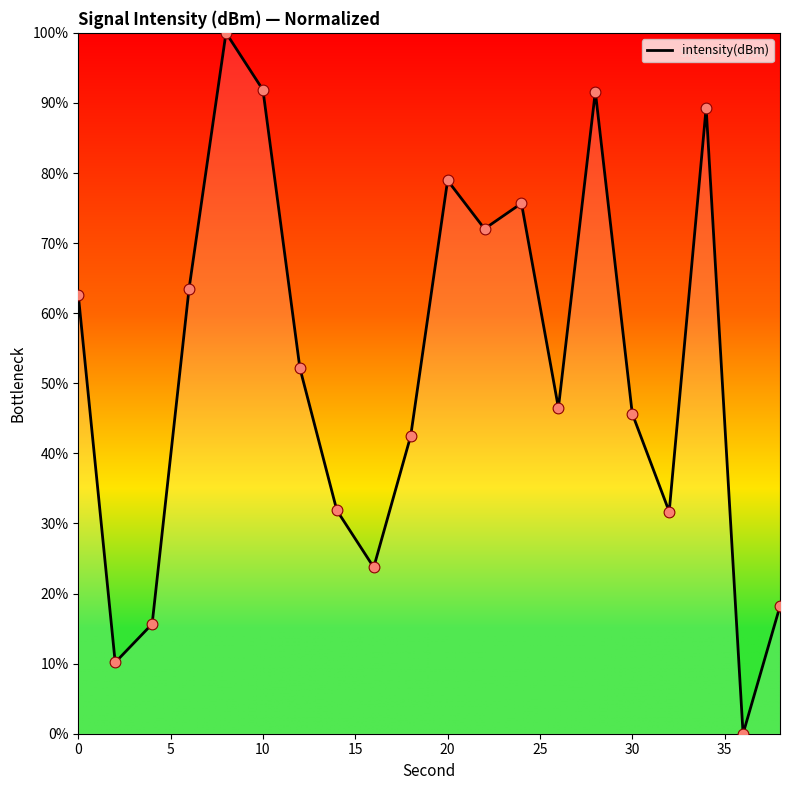

What is the maximum value shown in the chart?

100.0